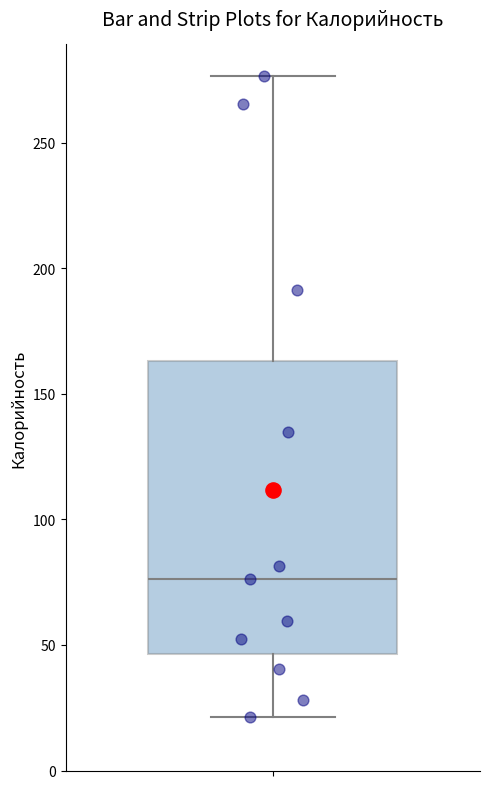

Where is the upper edge of the box on the y-axis? The values are not printed on the chart, so give them approximately, as read against the axis.

165